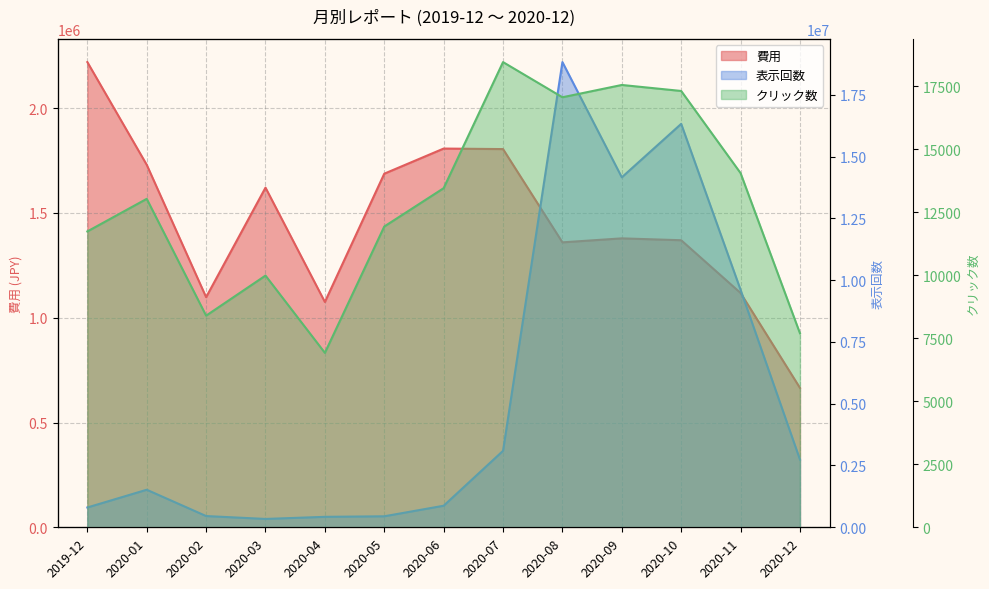

What is the difference between the second highest and second lowest values in the クリック数 series?

9850.0